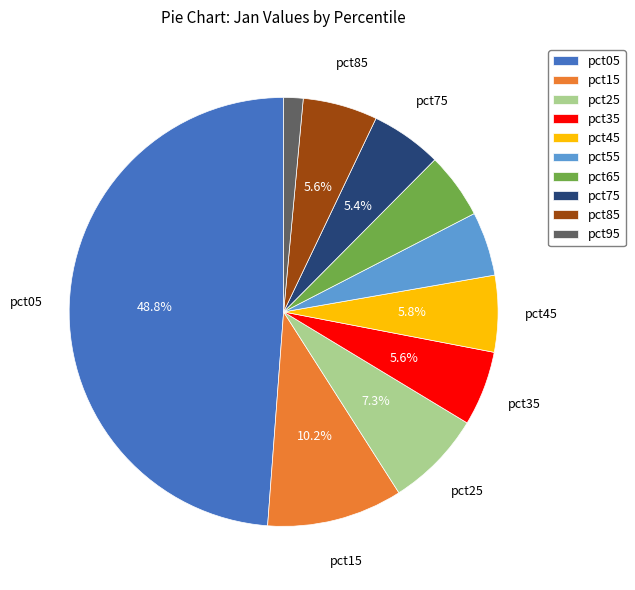

Count the number of slices in the pie.

10